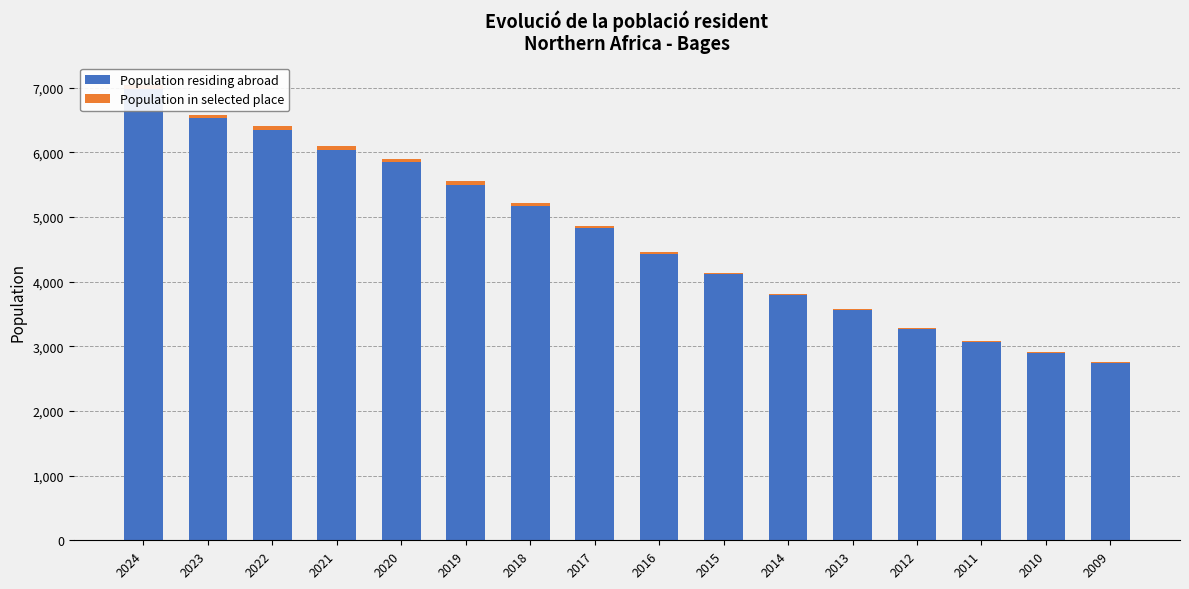

Which series changed the most between 2021 and 2019?

Population residing abroad